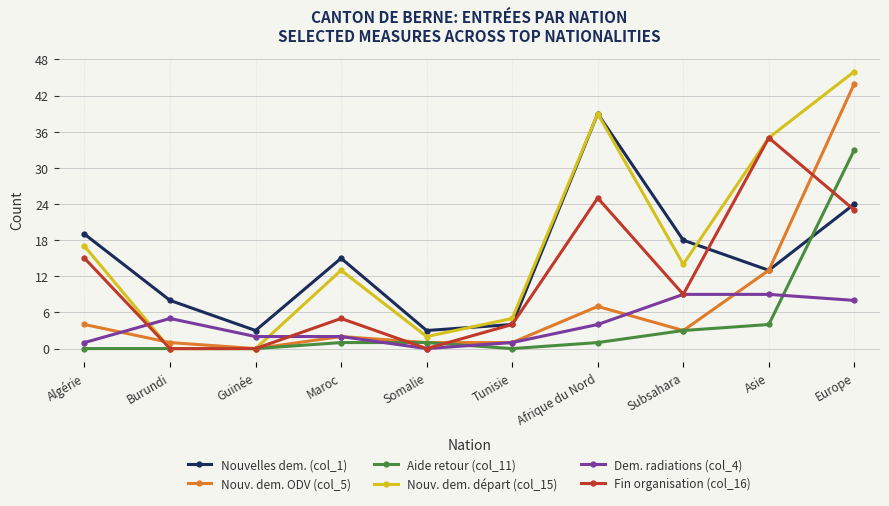

Which label corresponds to the largest value in the chart?

Europe